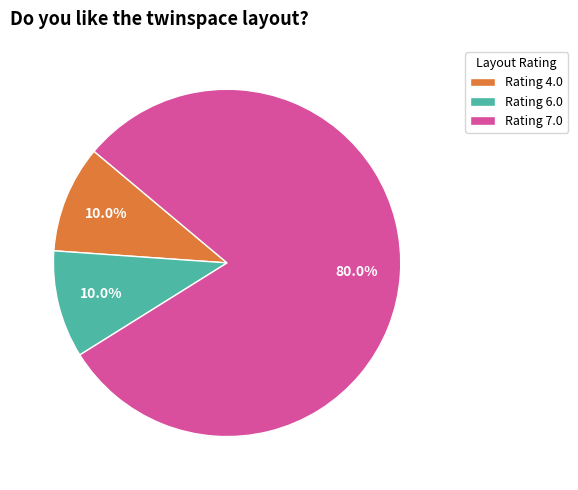

Which has a higher value, Rating 6.0 or Rating 7.0?

Rating 7.0